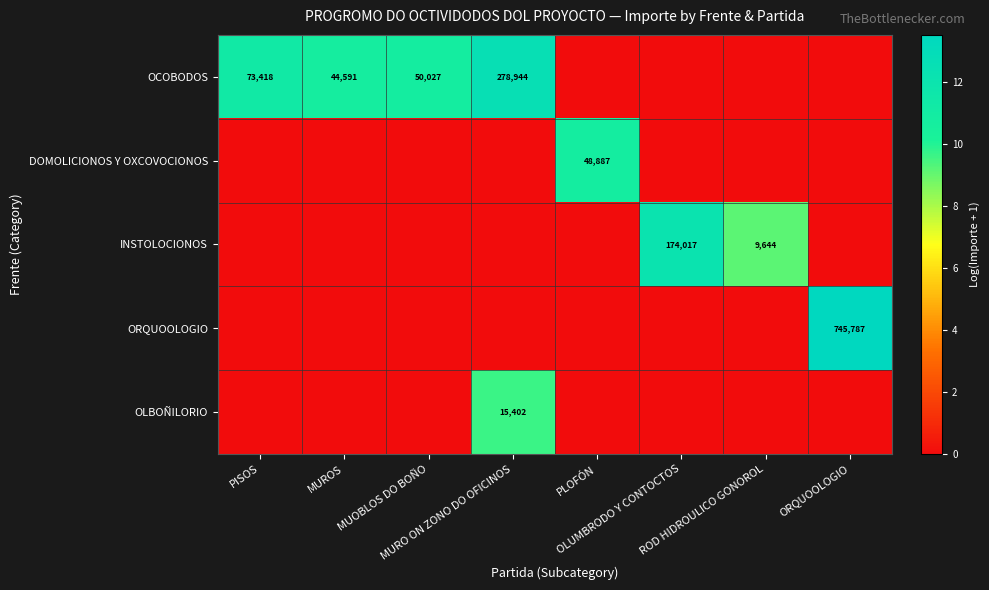

Rank the series by their maximum value, from lowest to highest.

OLBOÑILORIO, DOMOLICIONOS Y OXCOVOCIONOS, INSTOLOCIONOS, OCOBODOS, ORQUOOLOGIO